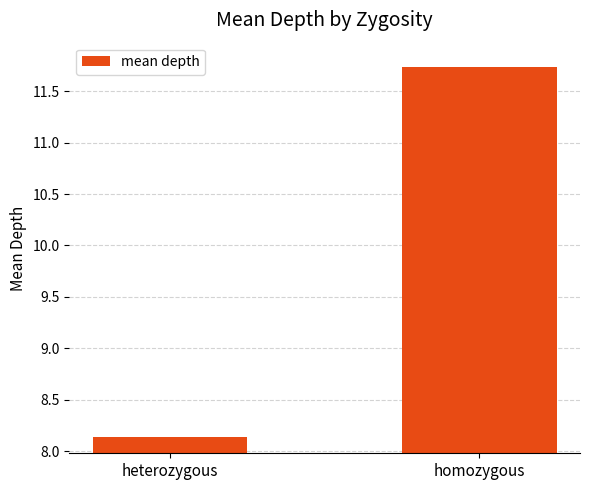

Where is the data nearest to the value 9?

heterozygous